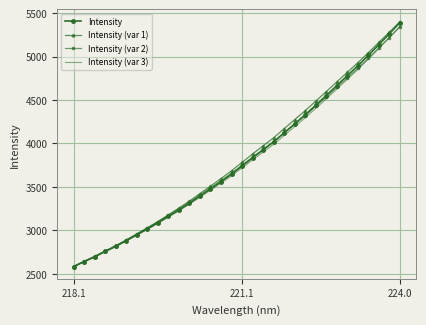

What is the minimum value shown in the chart?

2582.6